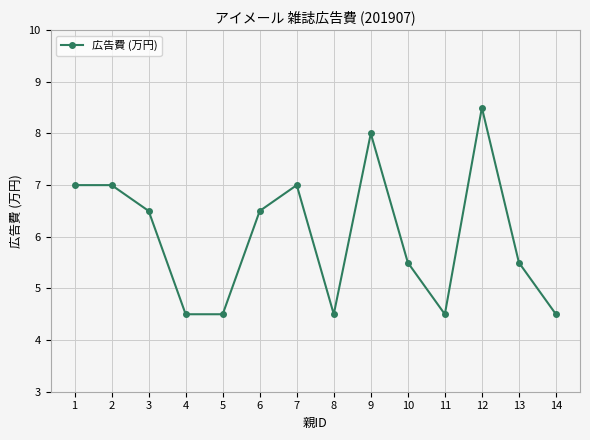

True or false: the data has more than 2 interior local peaks.

True